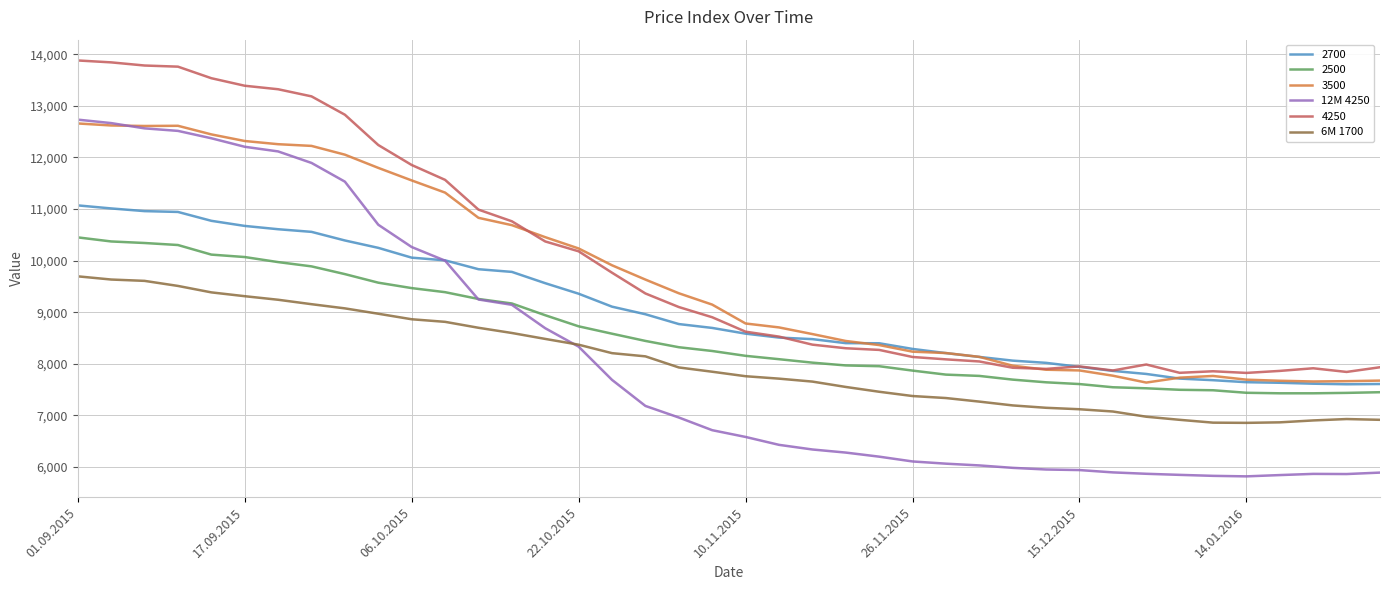

Which series has the widest spread of values?

12M 4250